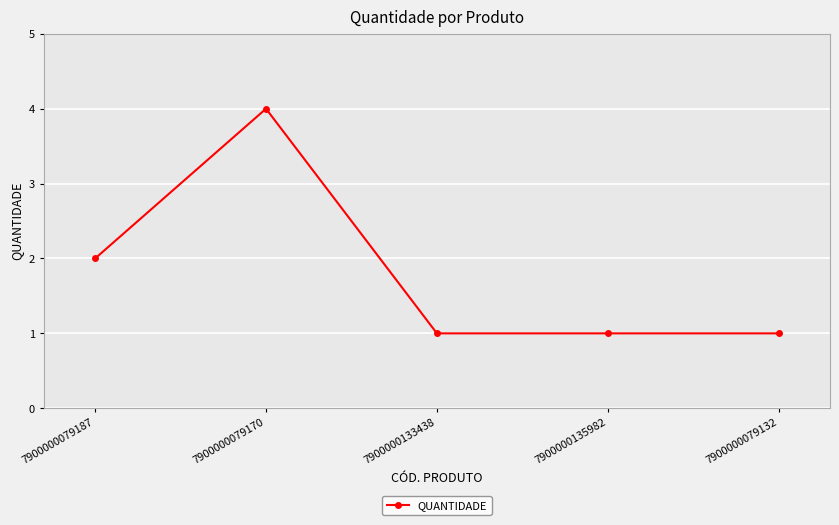

What is the ratio of the value at 7900000133438 to the value at 7900000135982?

1.0